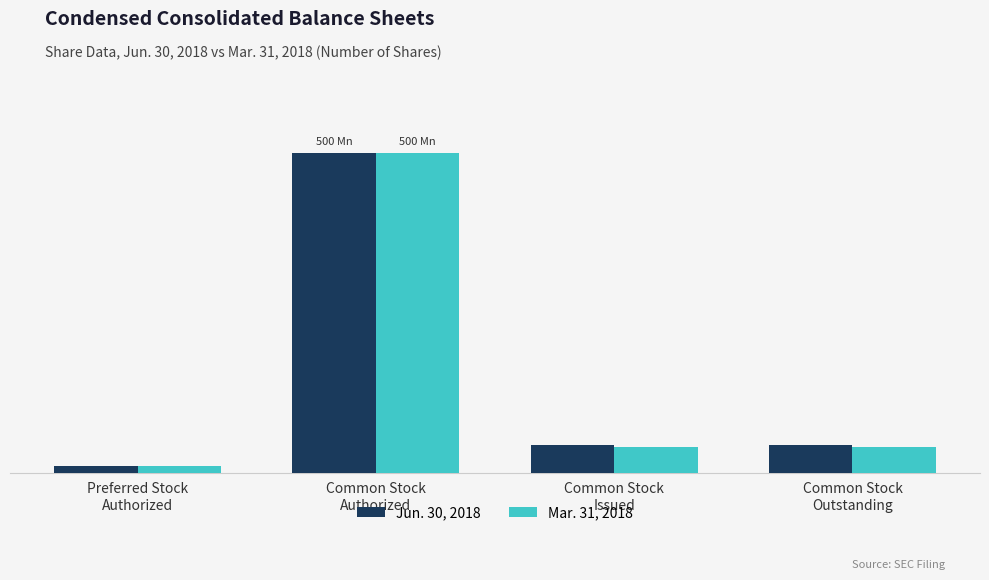

Is the value of Mar. 31, 2018 at Preferred Stock
Authorized greater than the value of Jun. 30, 2018 at Common Stock
Issued?

No